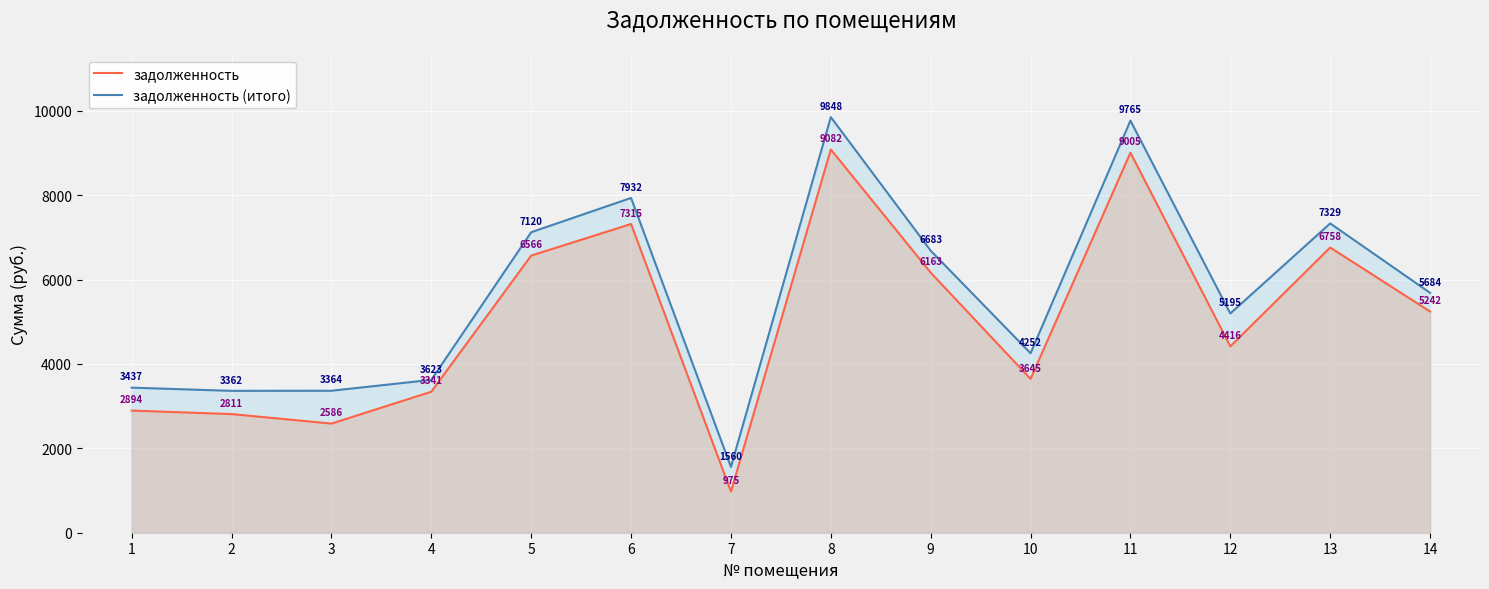

Rank the categories by задолженность (итого) value from lowest to highest.

7, 2, 3, 1, 4, 10, 12, 14, 9, 5, 13, 6, 11, 8